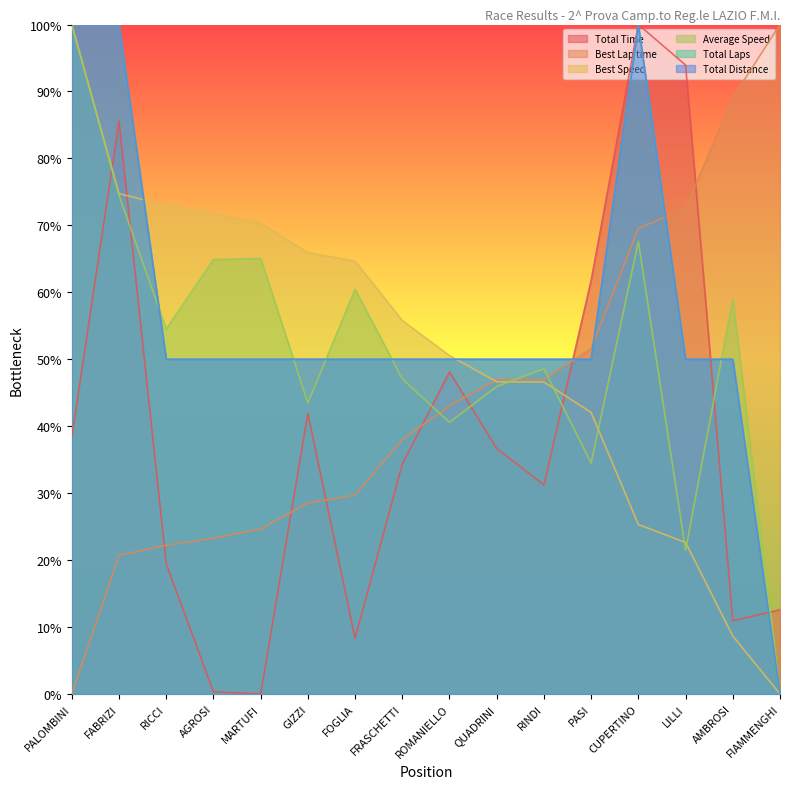

Rank the series by their maximum value, from lowest to highest.

Total Time, Best Lap time, Best Speed, Average Speed, Total Laps, Total Distance